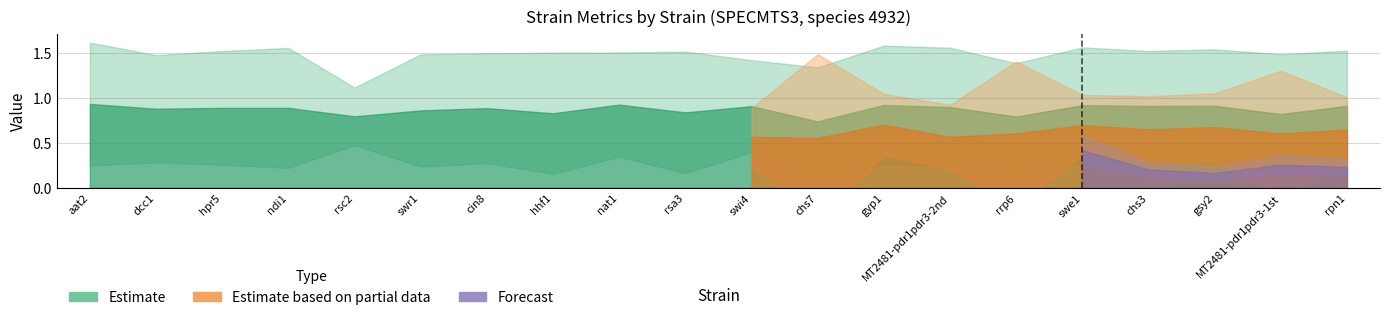

What position from the left is swr1?

6